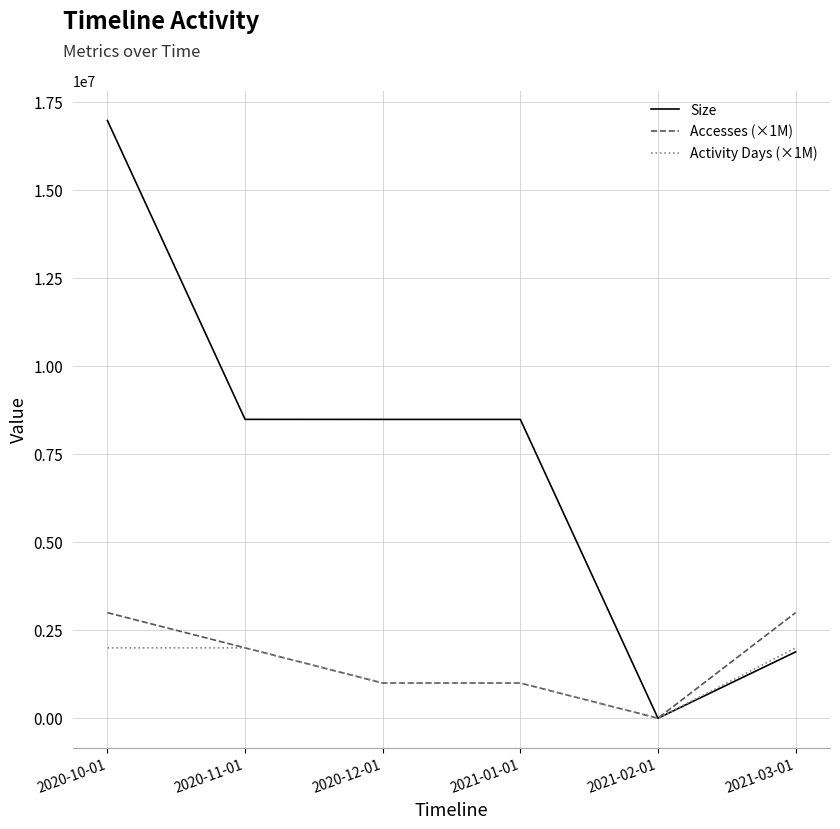

Which series has the largest total across all categories?

Size